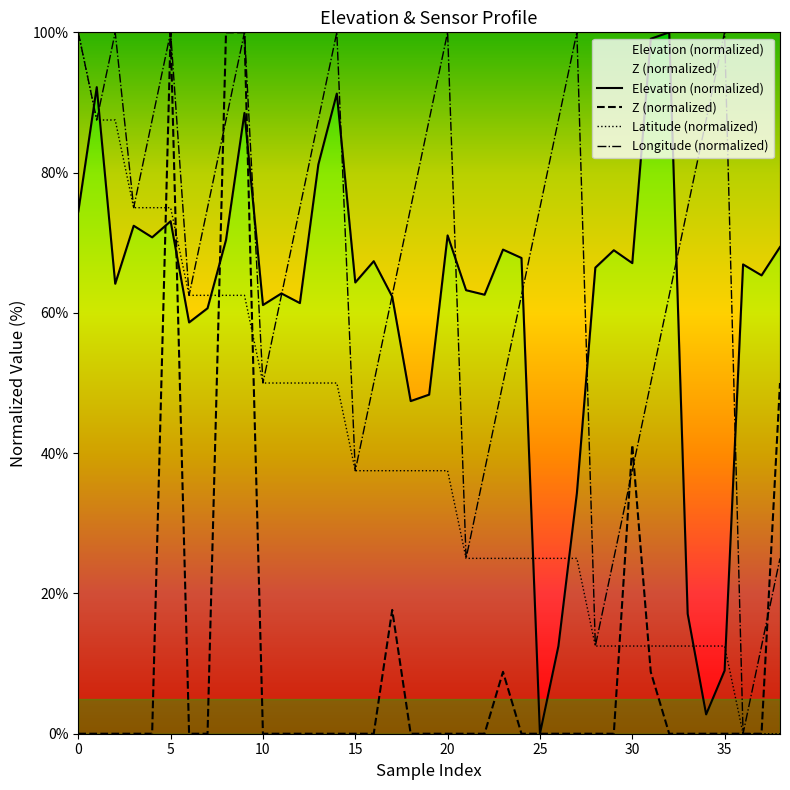

What is the average value of the Z (normalized) series?

10.9